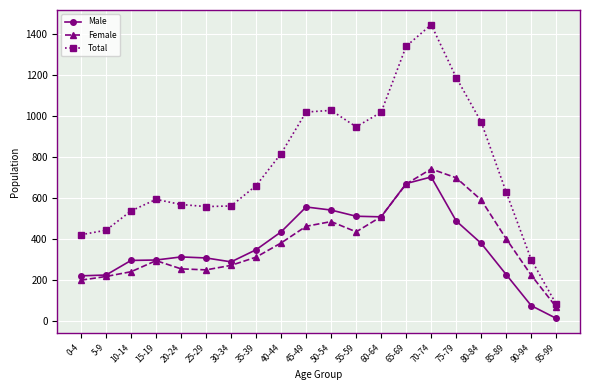

What is the greatest value displayed?

1443